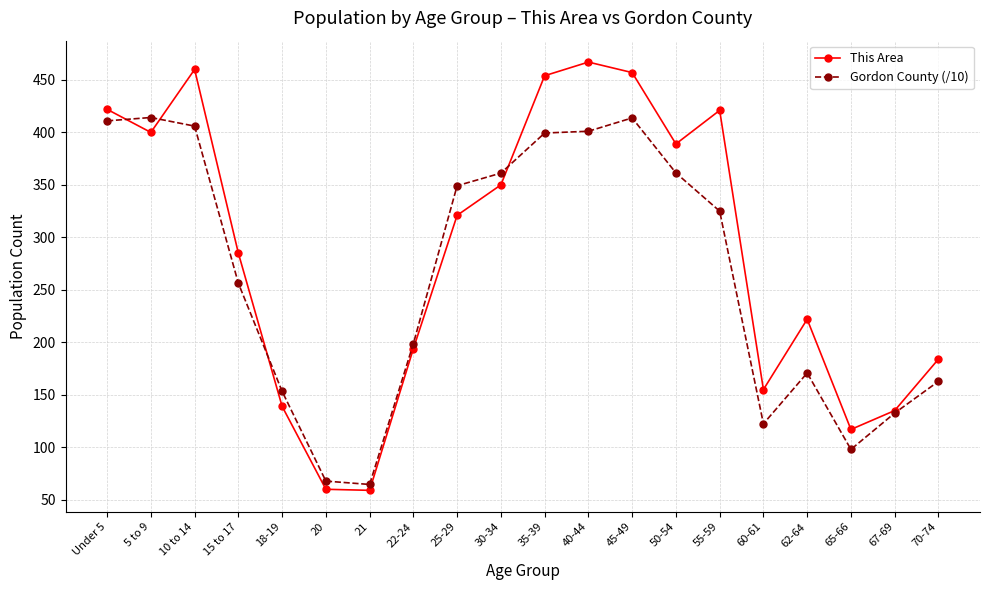

Where is This Area nearest to the value 263?

15 to 17